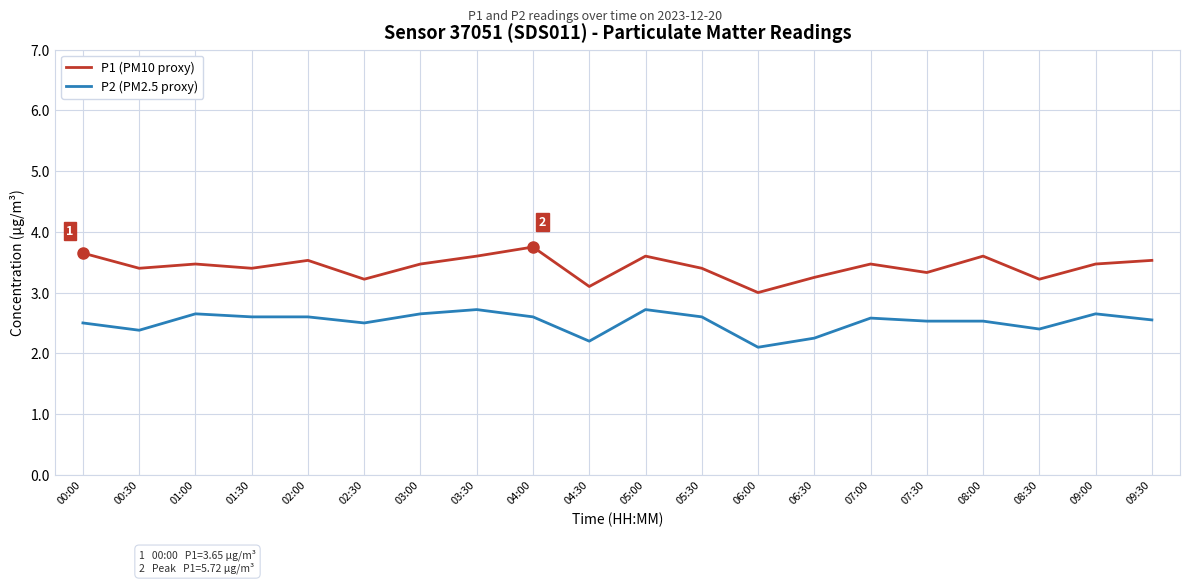

True or false: P1 (PM10 proxy) and P2 (PM2.5 proxy) intersect in this chart.

False